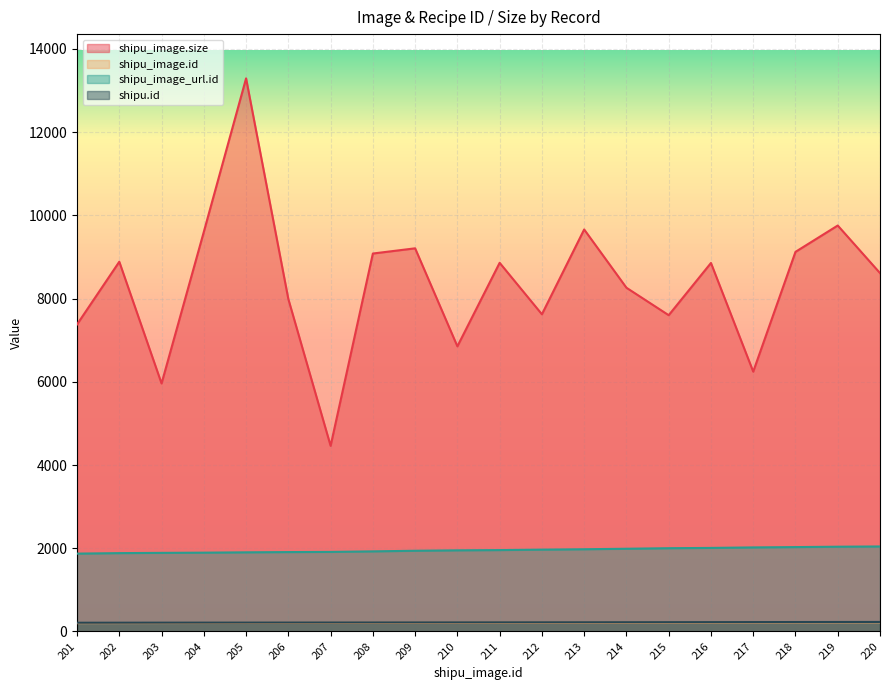

How many data points does each series have?

20